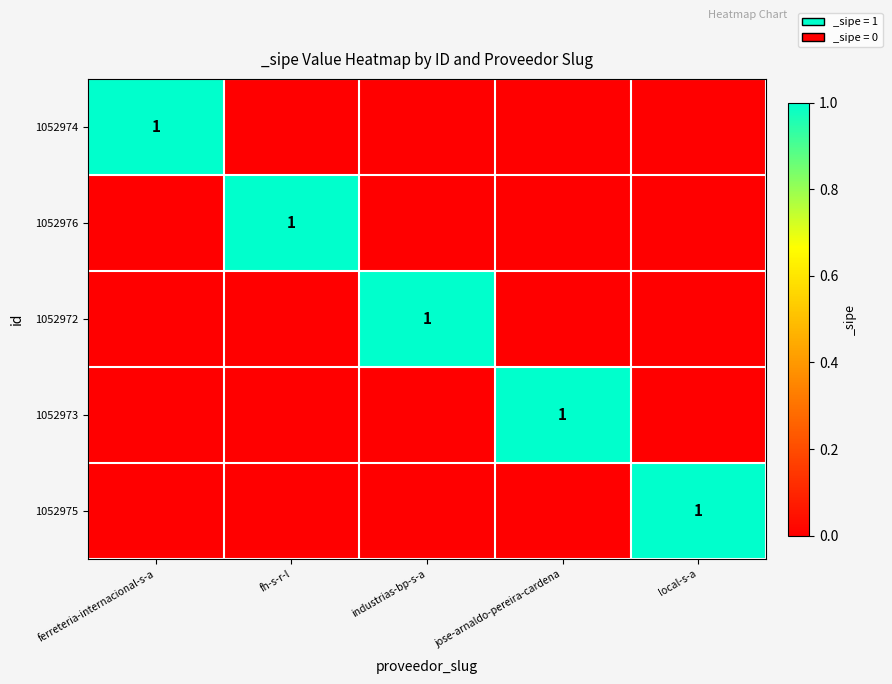

The 1052973 series shows 1 at jose-arnaldo-pereira-cardena. True or false?

True